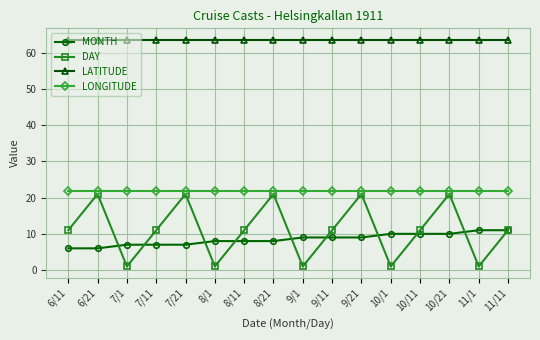

What is the spread (max minus min) of values at 10/11?

53.6